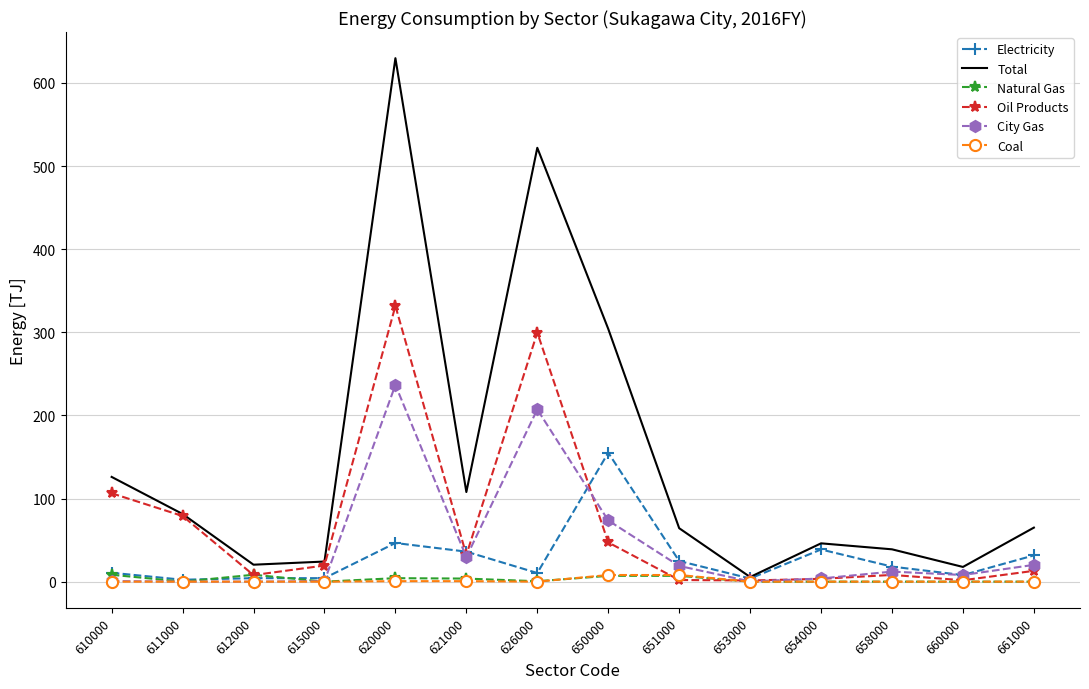

What is the approximate value of Natural Gas at 621000?

3.7